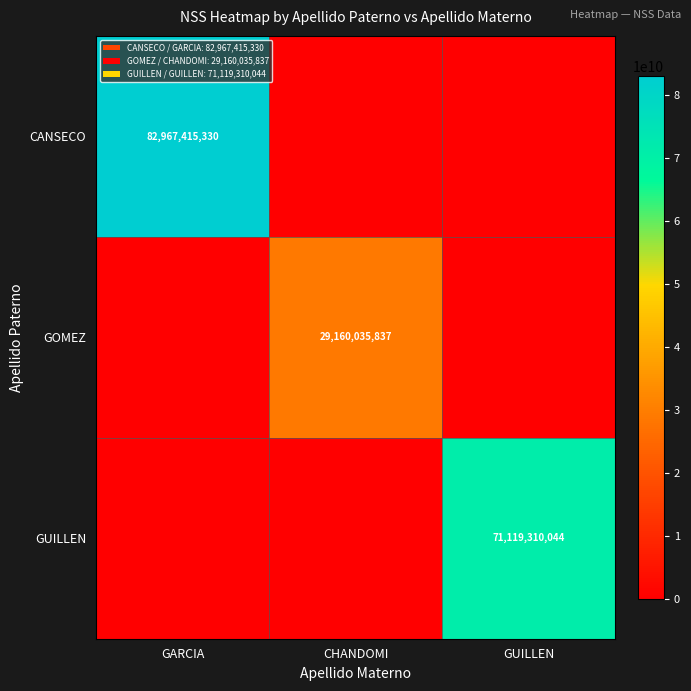

What is the spread (max minus min) of values at GUILLEN?

71119310044